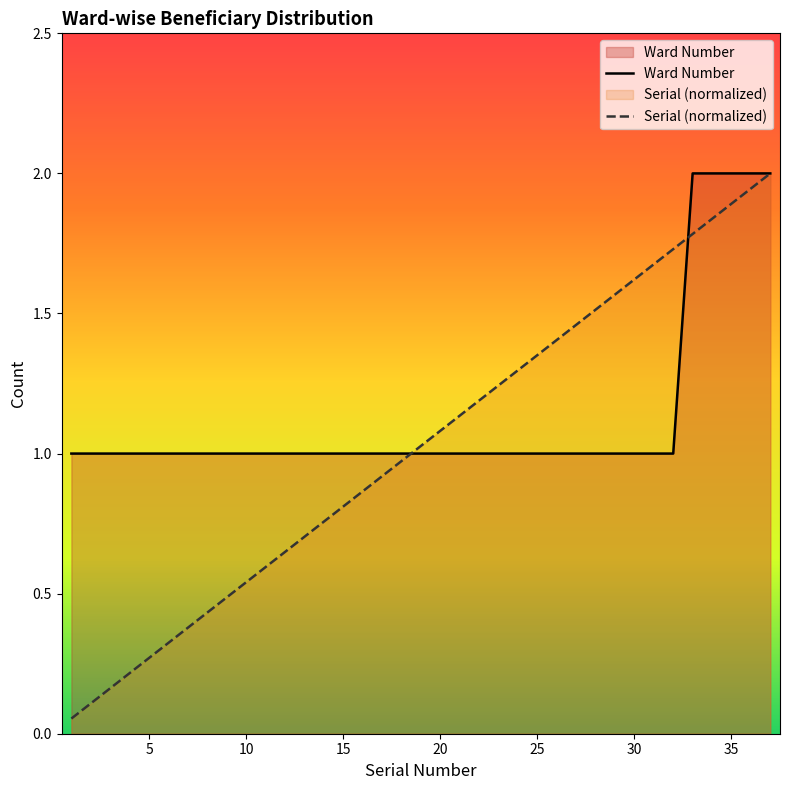

The value of Ward Number at 22 is 1.0. True or false?

True